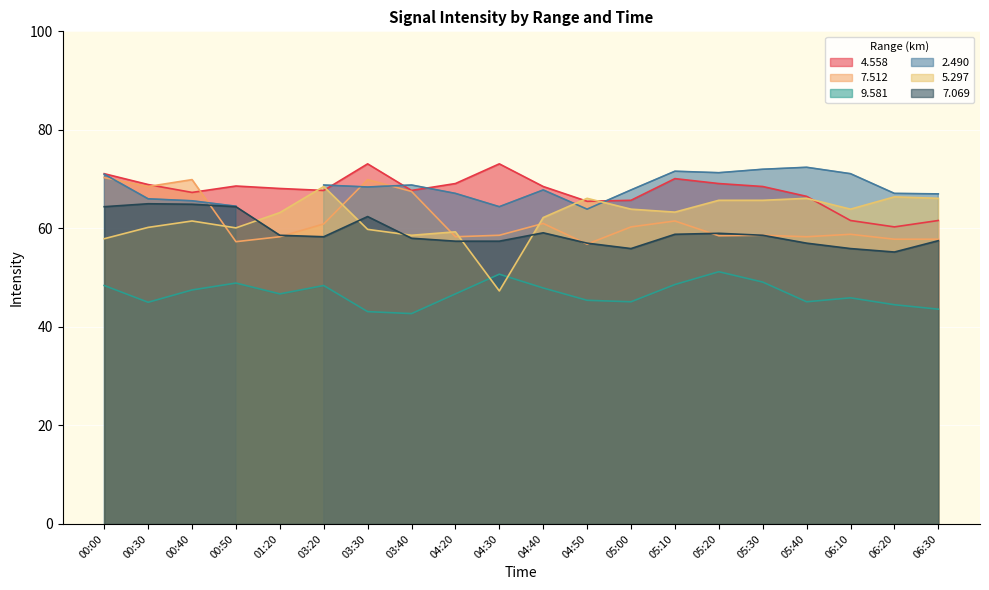

In   4.558, how many points are higher than both neighbors (excluding endpoints)?

4